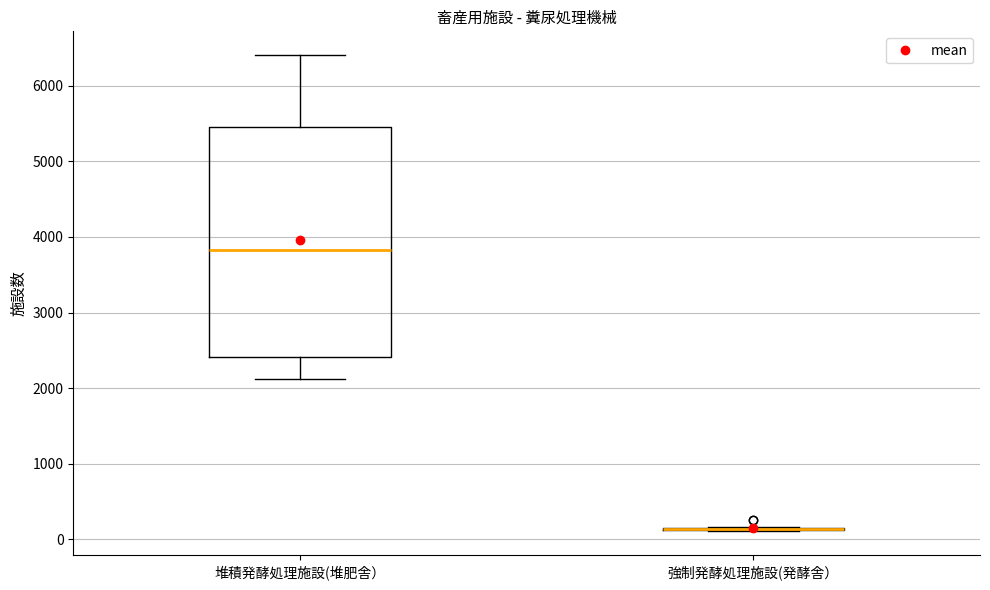

Comparing the boxes themselves (not the whiskers), which one is the tallest?

堆積発酵処理施設(堆肥舎）